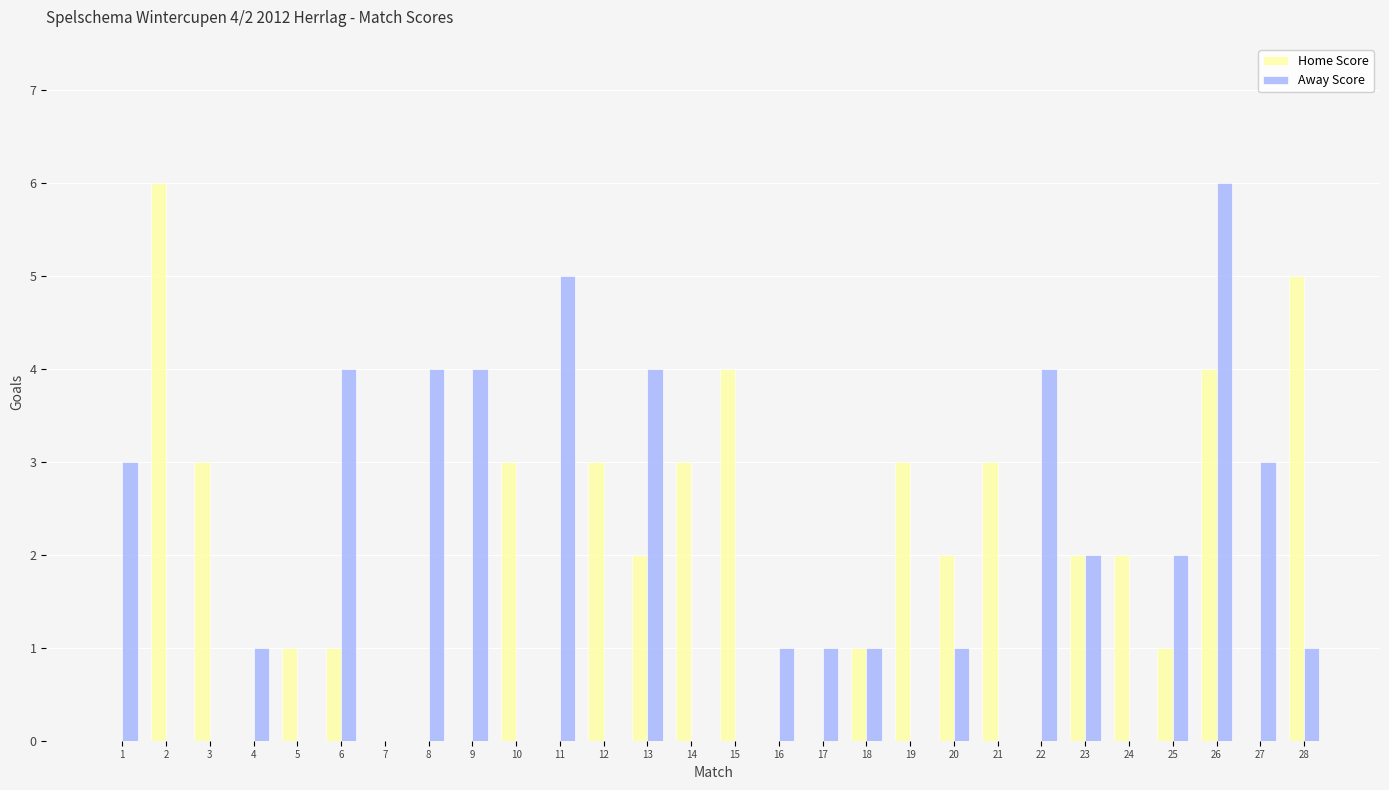

How many distinct data groups are displayed?

2